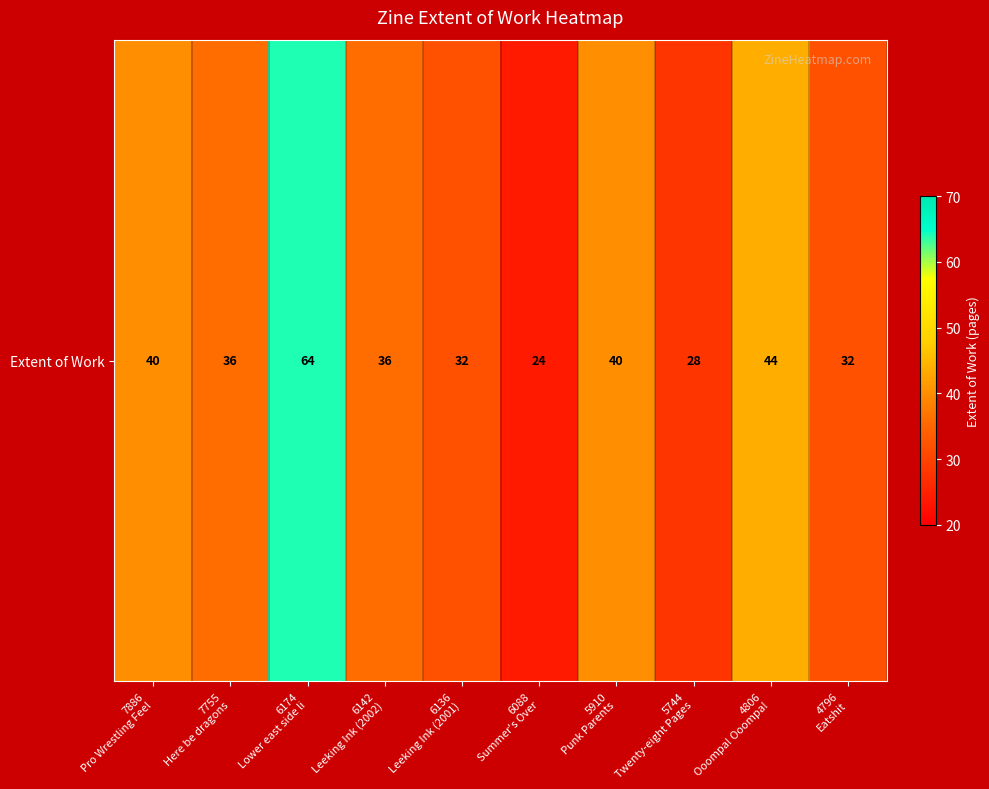

List the labels in order of value, largest first.

6174
Lower east side li, 4806
Ooompa! Ooompa!, 7886
Pro Wrestling Feel, 5910
Punk Parents, 7755
Here be dragons, 6142
Leeking Ink (2002), 6136
Leeking Ink (2001), 4796
Eatshit, 5744
Twenty-eight Pages, 6088
Summer's Over